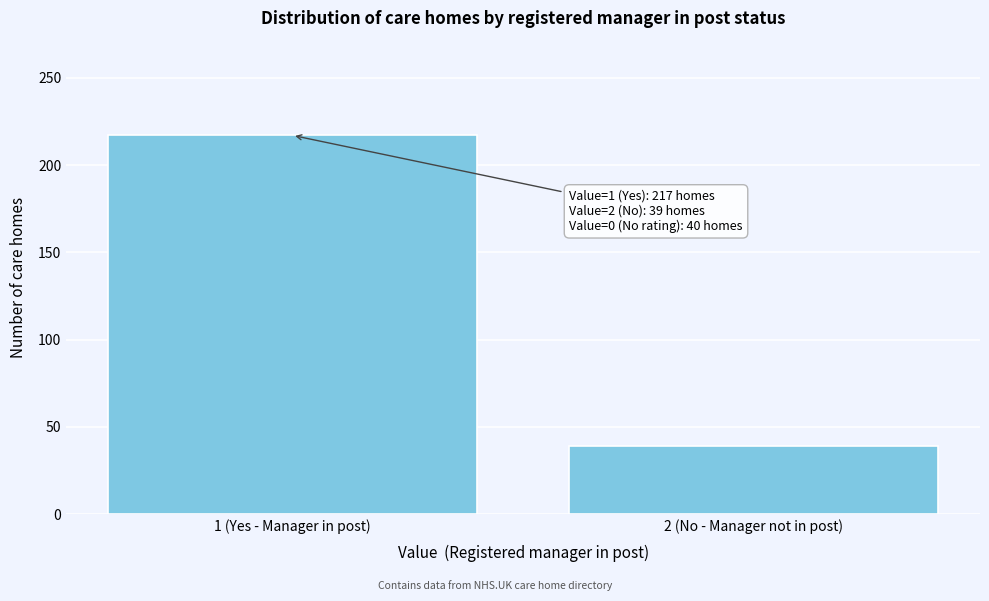

Reading left to right, list all the values displayed in this chart.

217	39